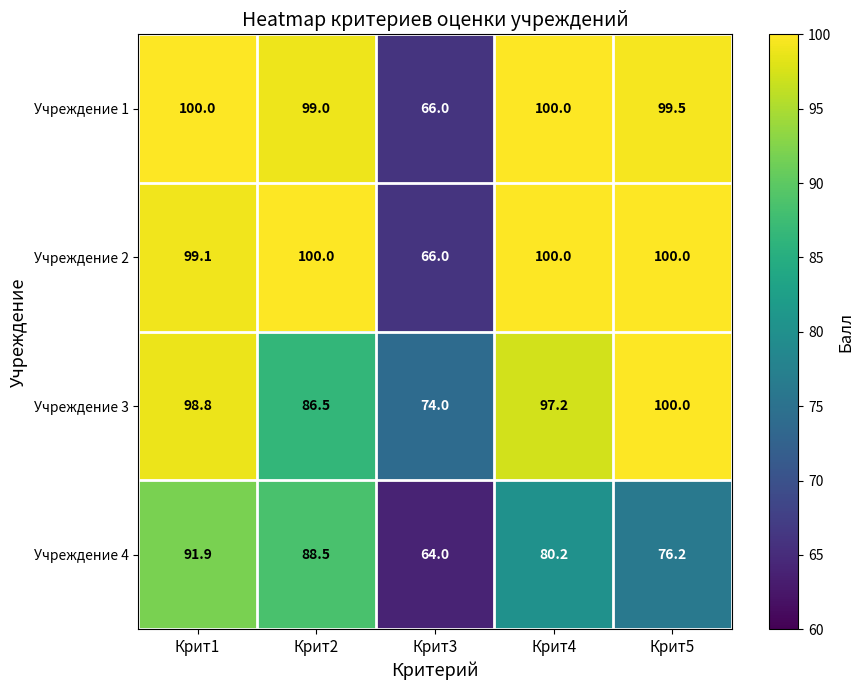

Where is Учреждение 2 nearest to the value 83?

Крит1